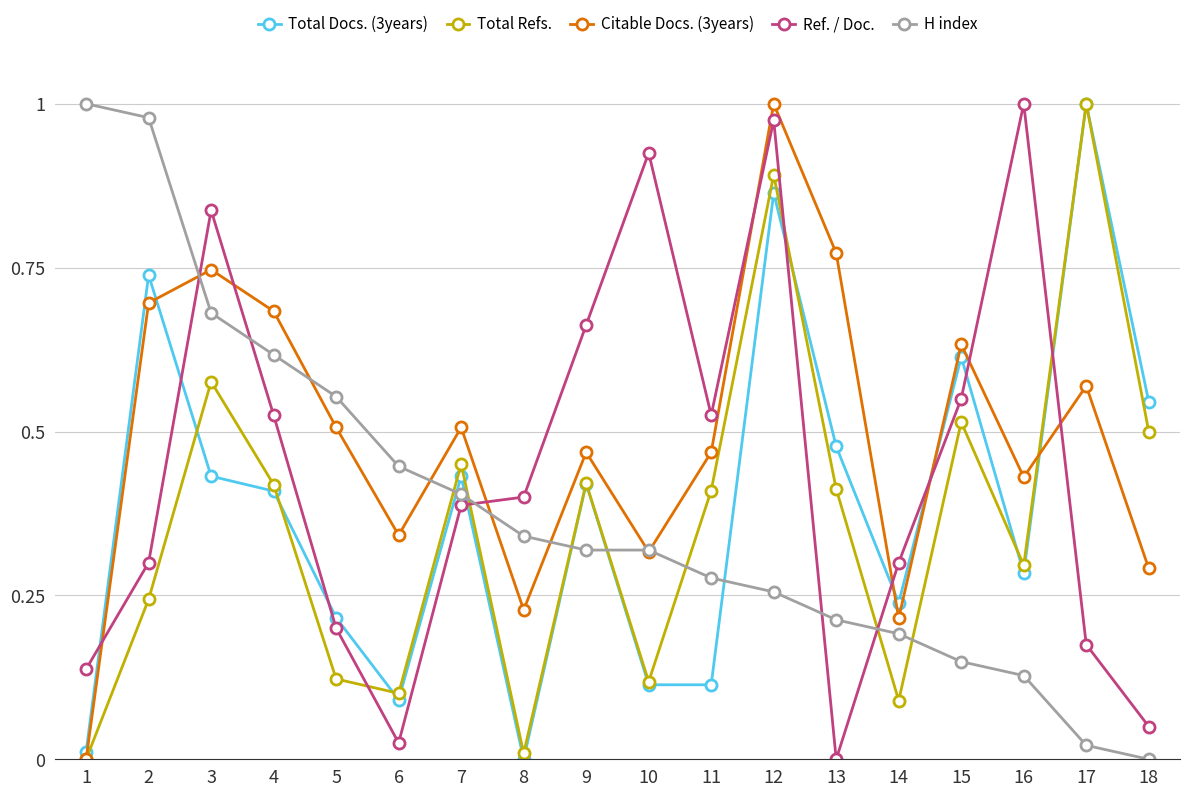

How many times do Ref. / Doc. and Citable Docs. (3years) cross each other?

9